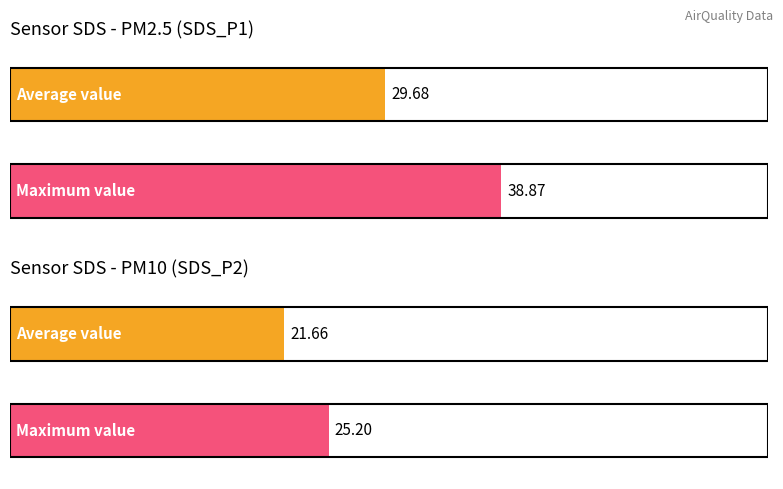

Are the bars horizontal?

Yes